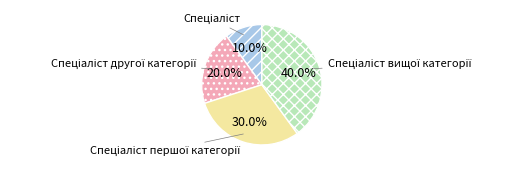

Does any single category account for the majority?

No